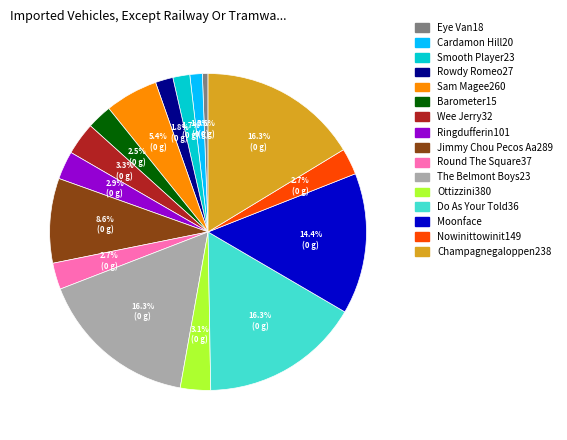

To the nearest percent, what is the difference between the largest and smallest slice percentages?

16%